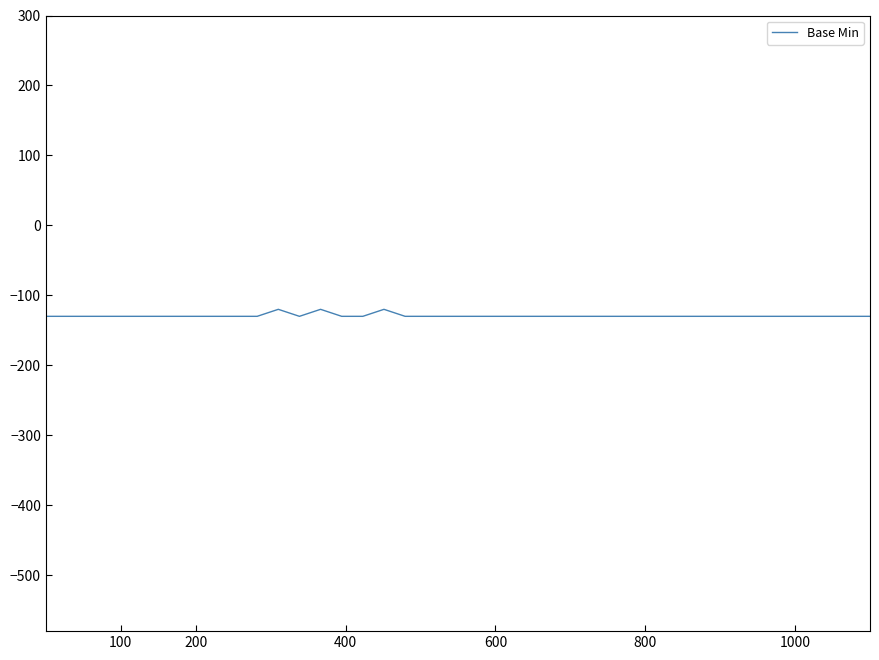

What is the smallest value displayed?

-130